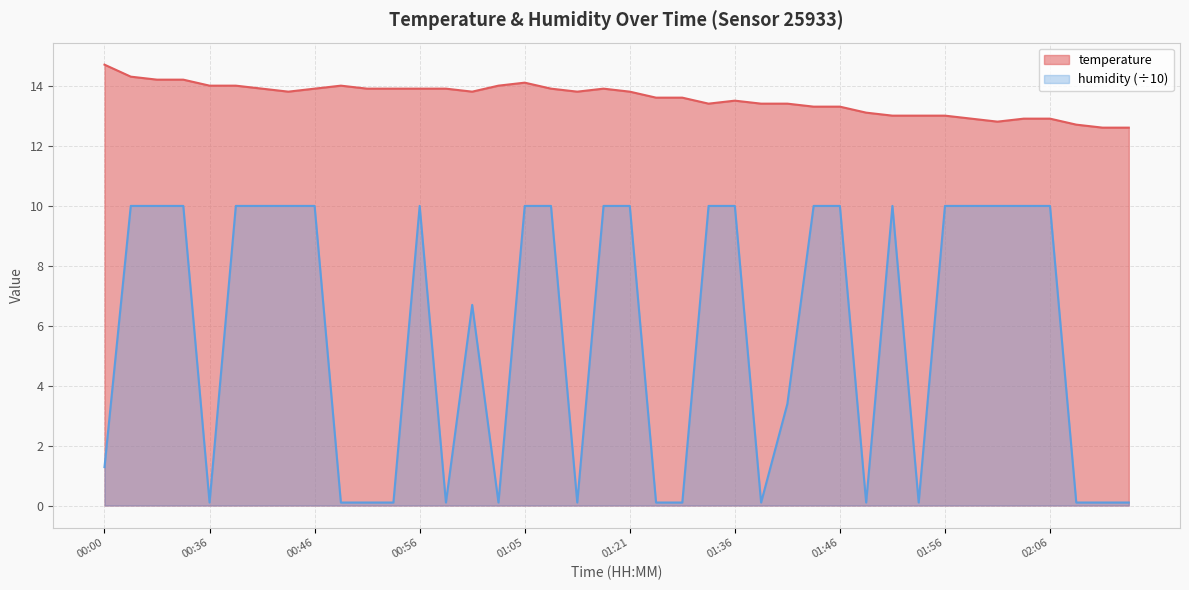

Reading right to left, transcribe all the data shown in this chart.

temperature: 12.6	12.6	12.7	12.9	12.9	12.8	12.9	13.0	13.0	13.0	13.1	13.3	13.3	13.4	13.4	13.5	13.4	13.6	13.6	13.8	13.9	13.8	13.9	14.1	14.0	13.8	13.9	13.9	13.9	13.9	14.0	13.9	13.8	13.9	14.0	14.0	14.2	14.2	14.3	14.7
humidity: 0.1	0.1	0.1	10.0	10.0	10.0	10.0	10.0	0.1	10.0	0.1	10.0	10.0	3.4	0.1	10.0	10.0	0.1	0.1	10.0	10.0	0.1	10.0	10.0	0.1	6.7	0.1	10.0	0.1	0.1	0.1	10.0	10.0	10.0	10.0	0.1	10.0	10.0	10.0	1.3